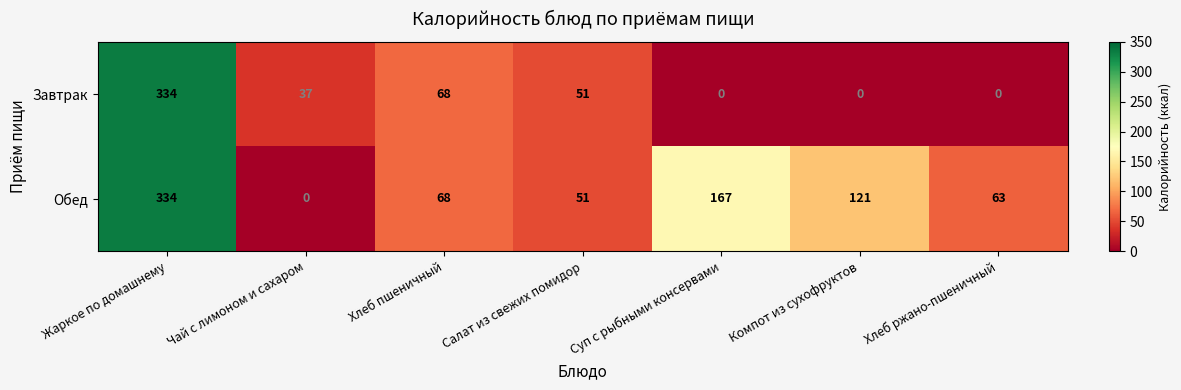

Reading right to left, transcribe all the data shown in this chart.

Завтрак: 0	0	0	51	68	37	334
Обед: 63	121	167	51	68	0	334